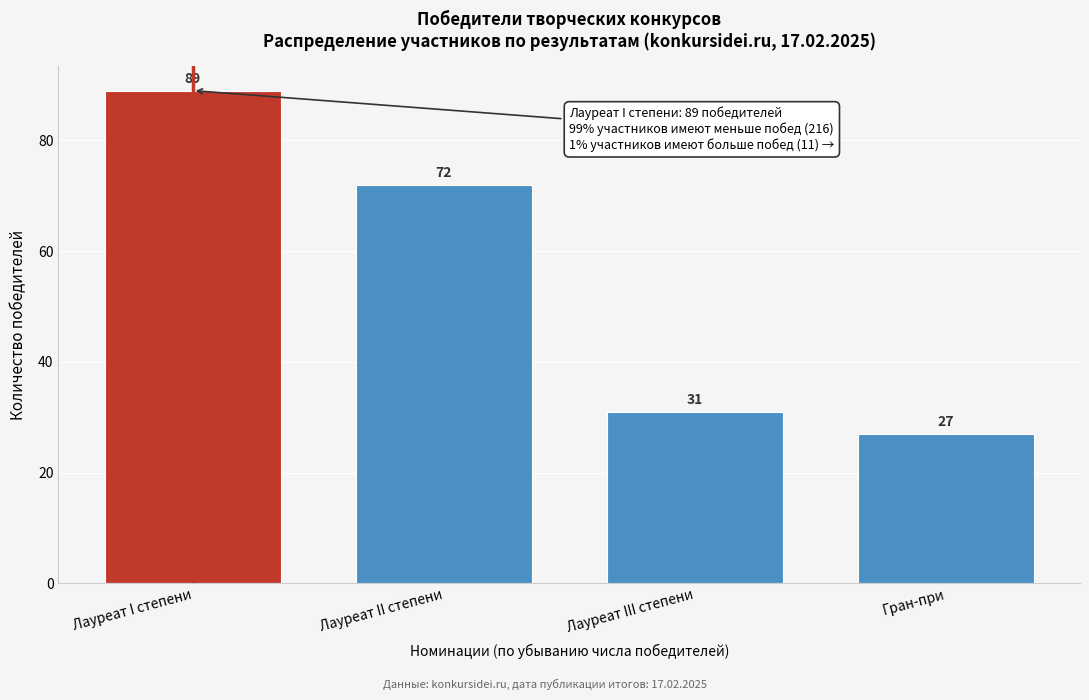

Reading left to right, transcribe all the data shown in this chart.

89	72	31	27